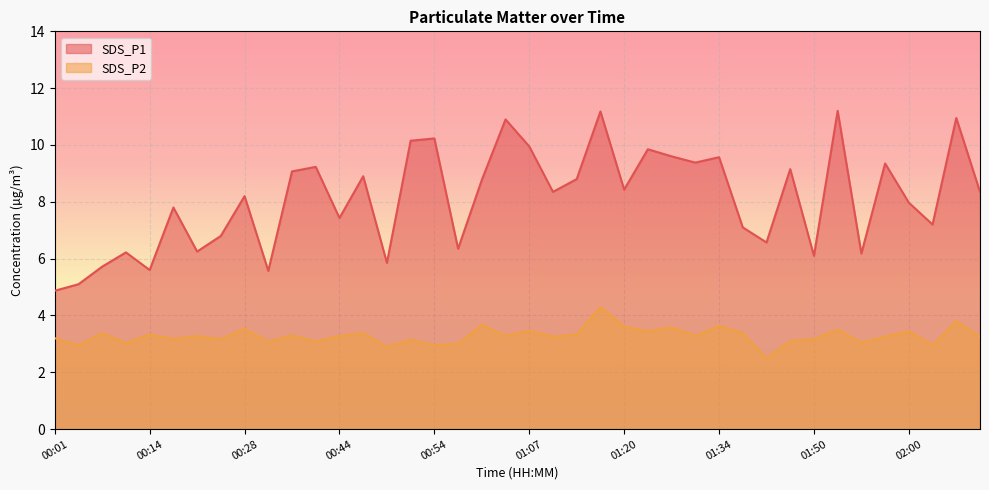

What is the sum of all SDS_P1 values?

324.2